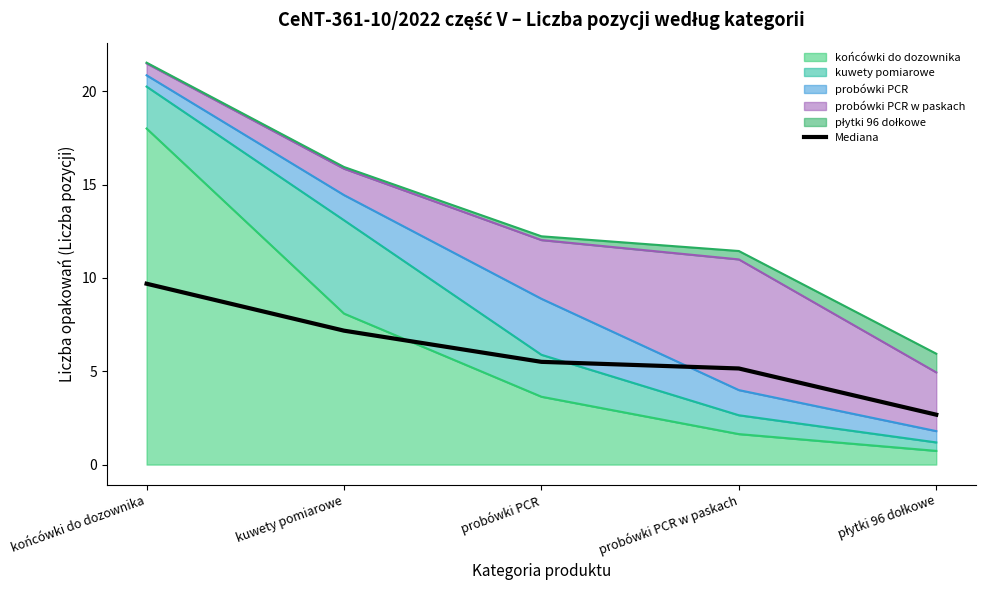

Rank the categories by value from lowest to highest.

płytki 96 dołkowe, probówki PCR w paskach, probówki PCR, kuwety pomiarowe, końcówki do dozownika